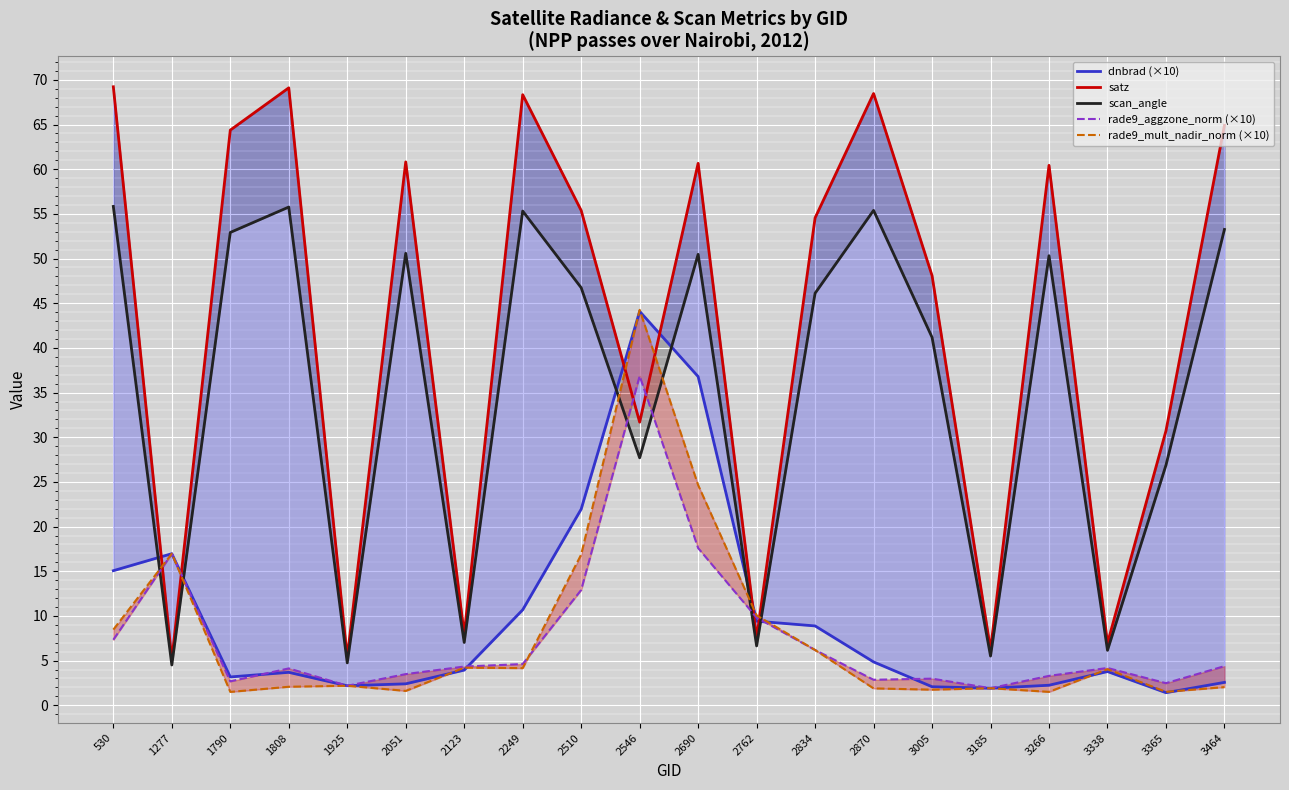

What is the difference between the second highest and minimum values in the rade9_mult_nadir_norm (×10) series?

23.2